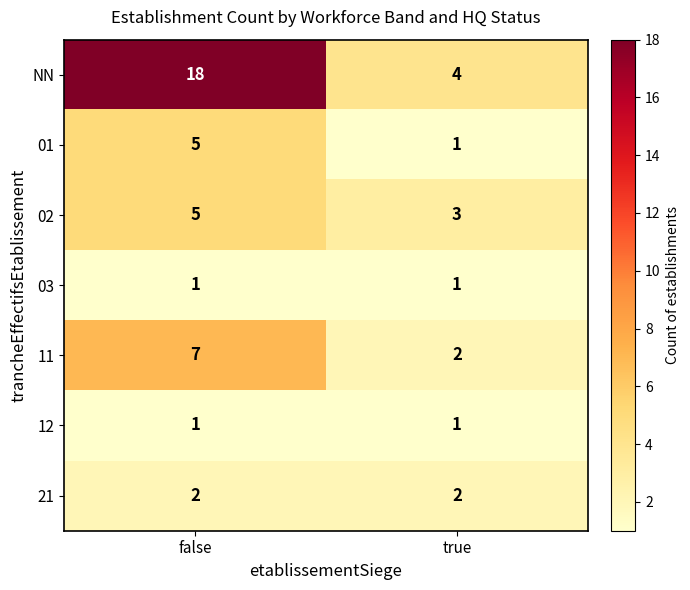

The value of 21 at true is 2. True or false?

True